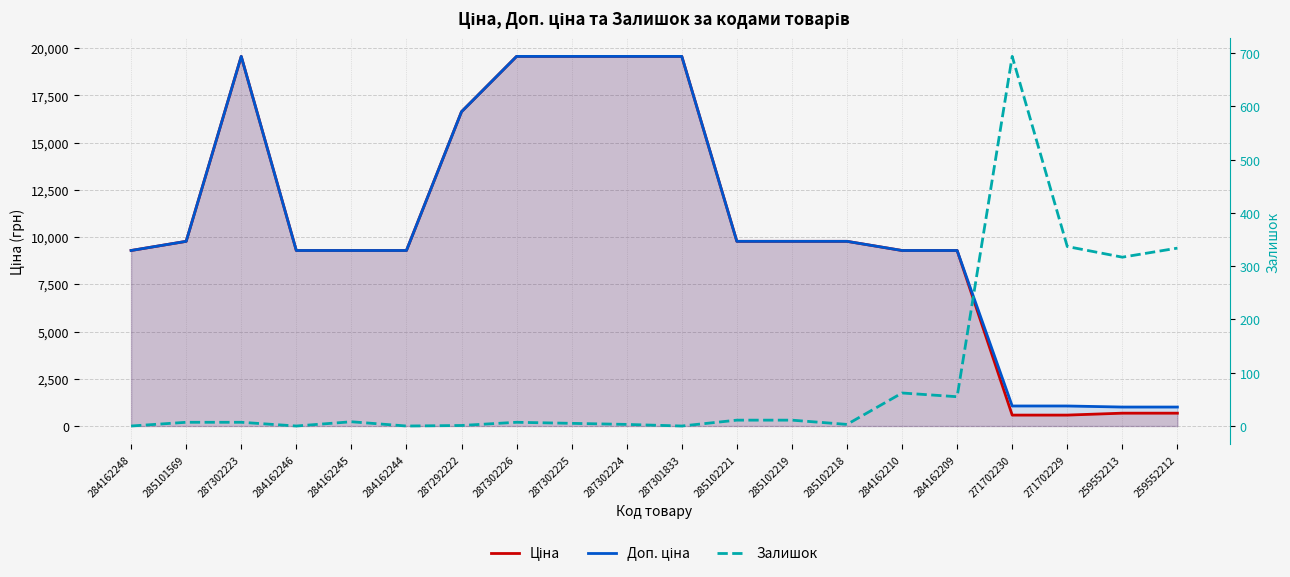

How many times do Ціна and Залишок cross each other?

2